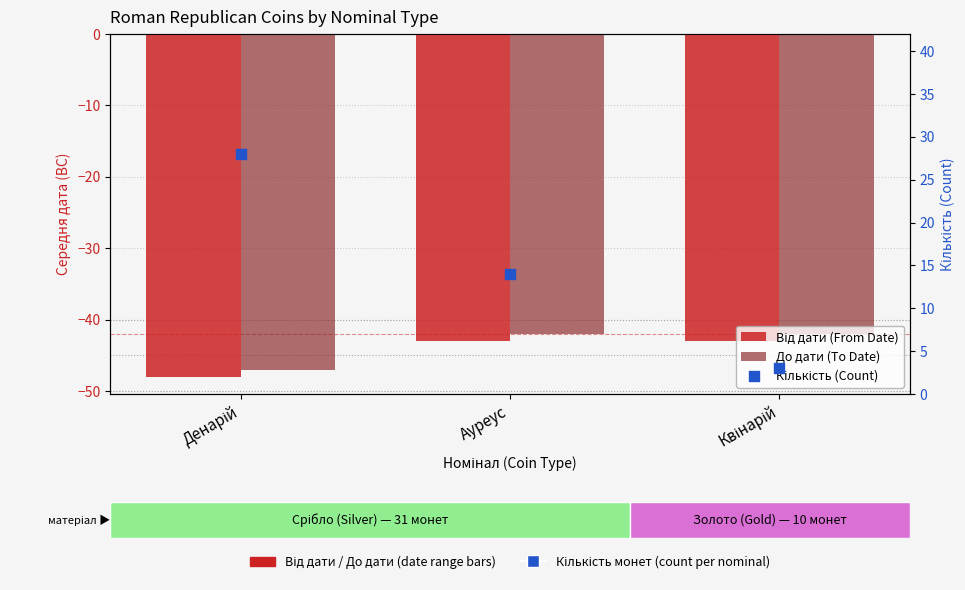

At how many categories does at least one series exceed -1?

3